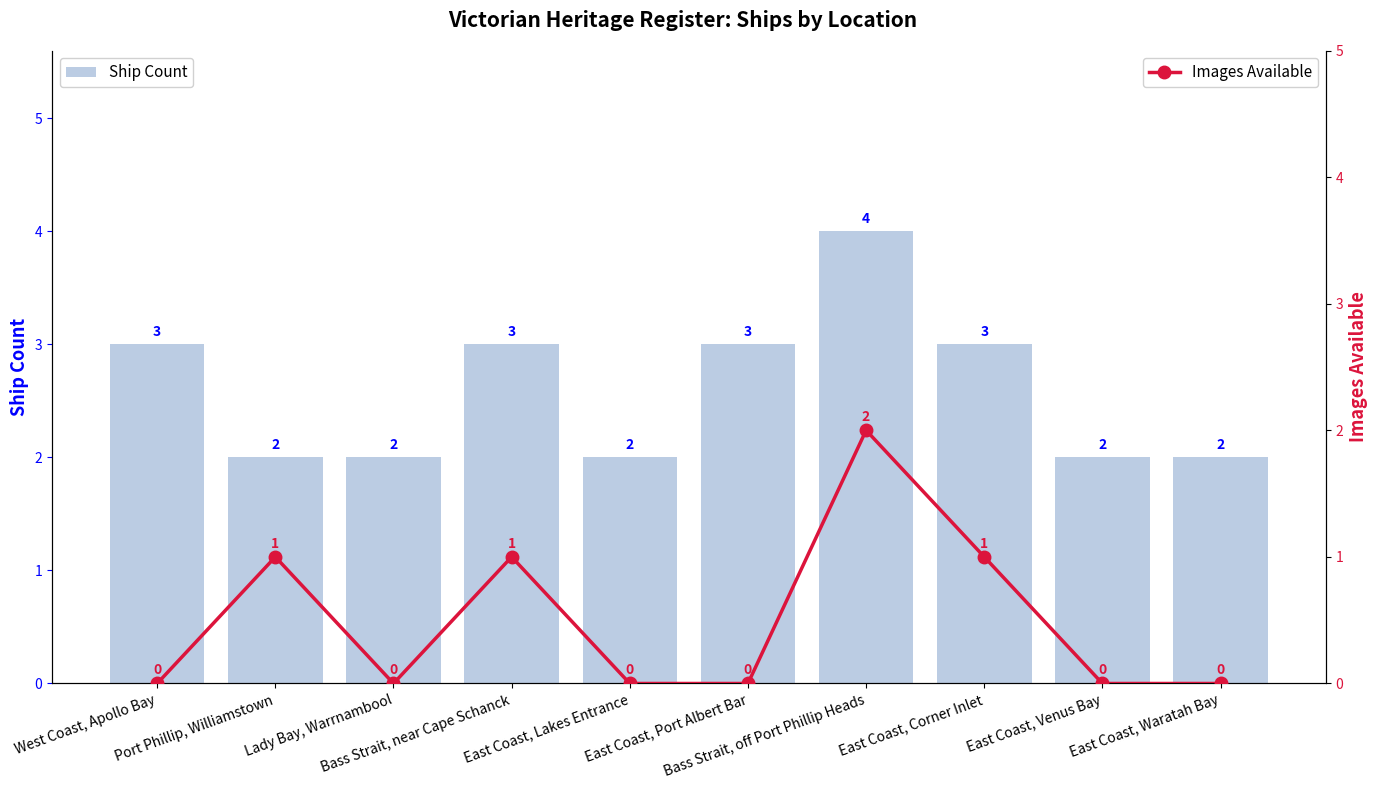

Count the number of data series in this chart.

2